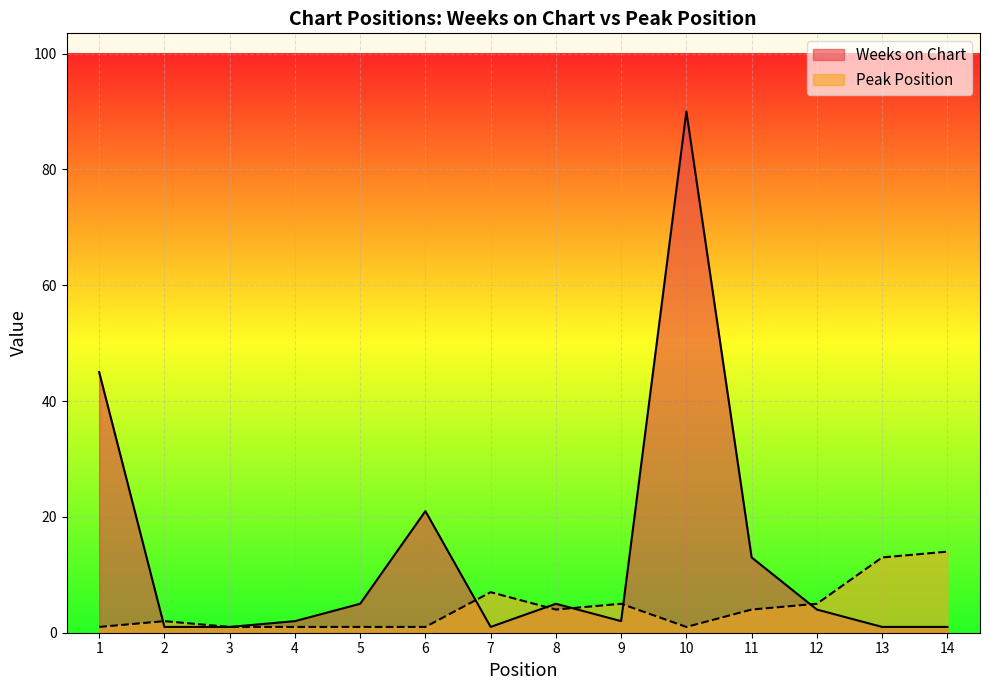

How many lines are shown in the chart?

2